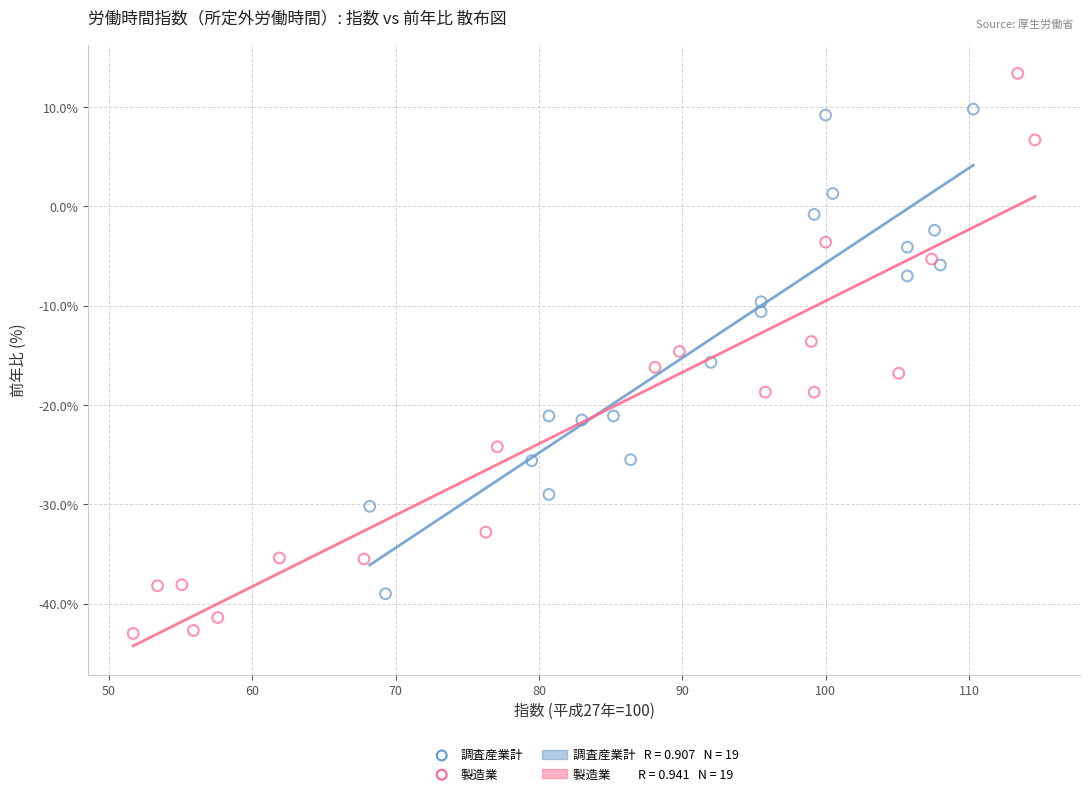

Which series contains the lowest Y value?

製造業